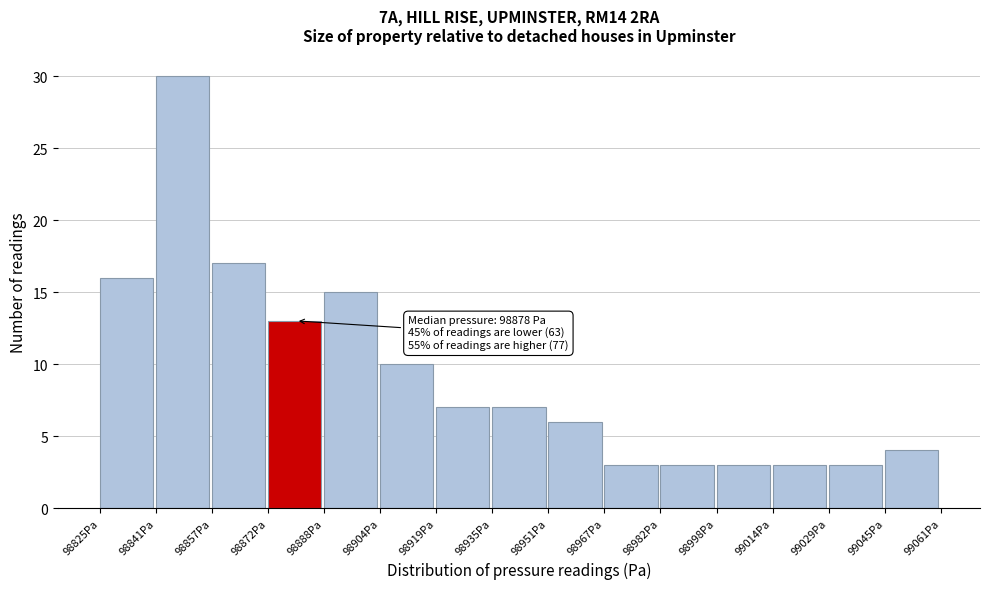

Which range on the x-axis has the tallest bar?

98840 to 98856